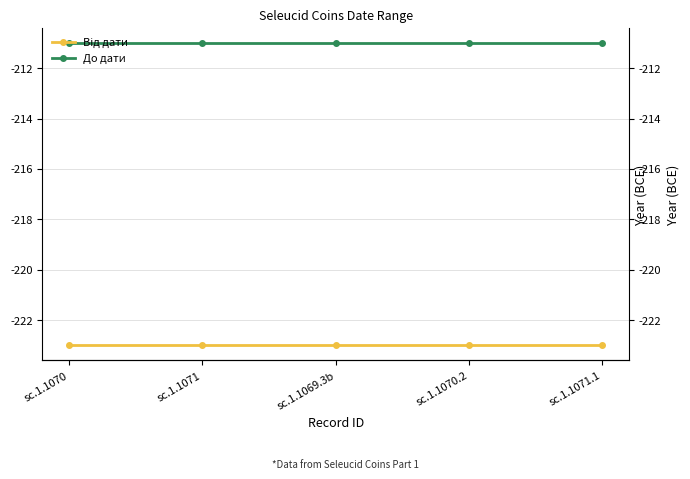

What are all the series names shown in the legend?

Від дати, До дати